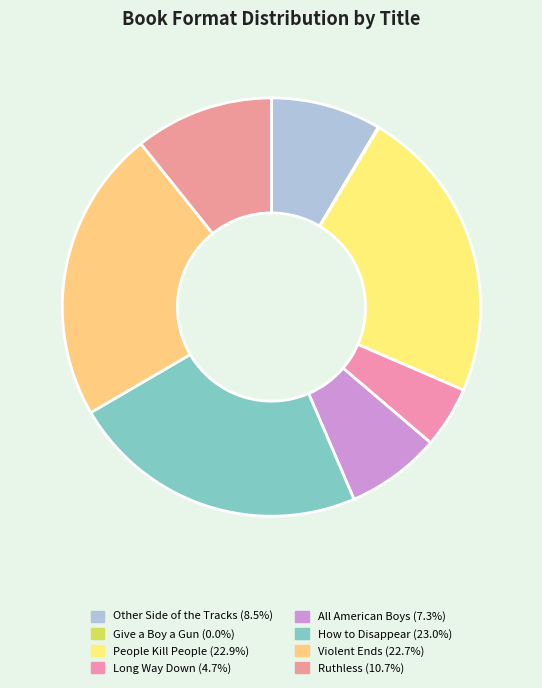

To the nearest percent, what portion does Ruthless represent?

11%